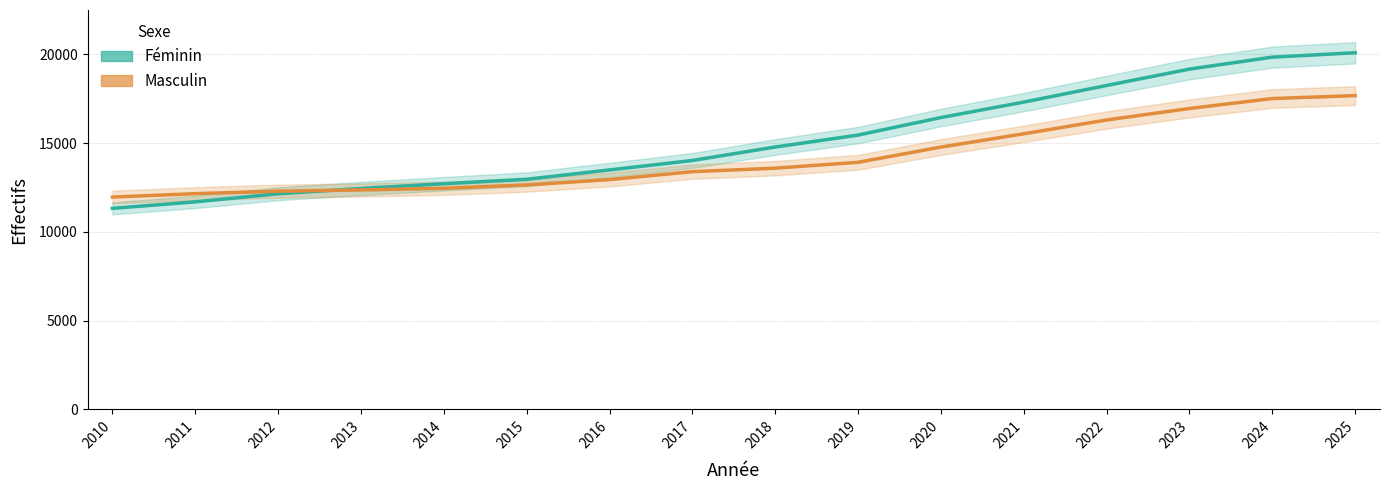

Where does the Féminin series first go above 14782?

2019